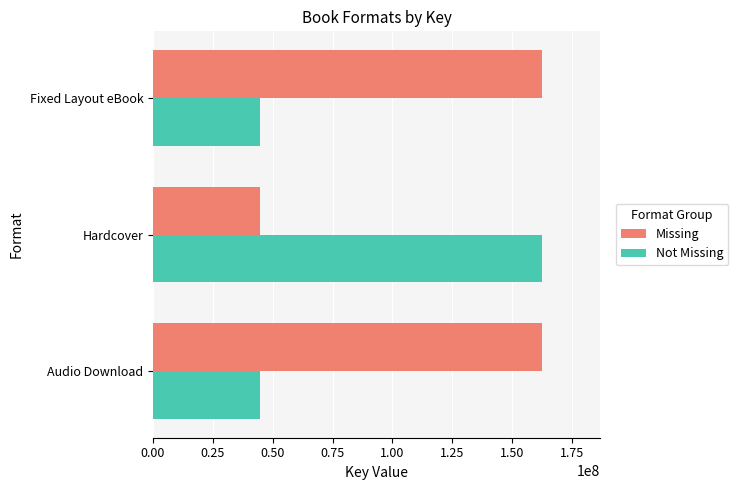

The value of Missing at Hardcover is 44695299. True or false?

True